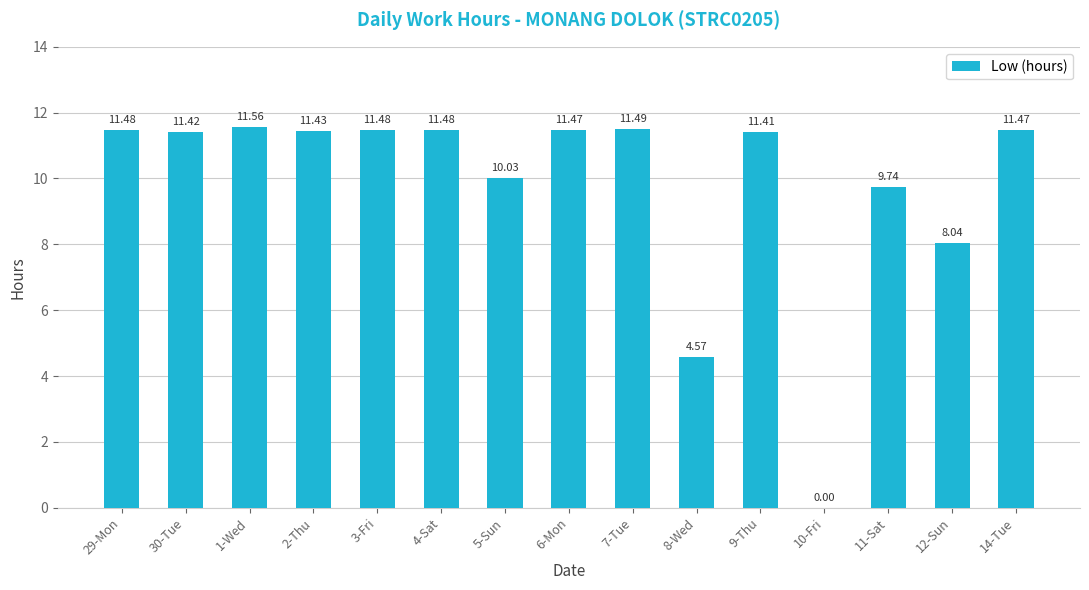

How many positive values are there?

14